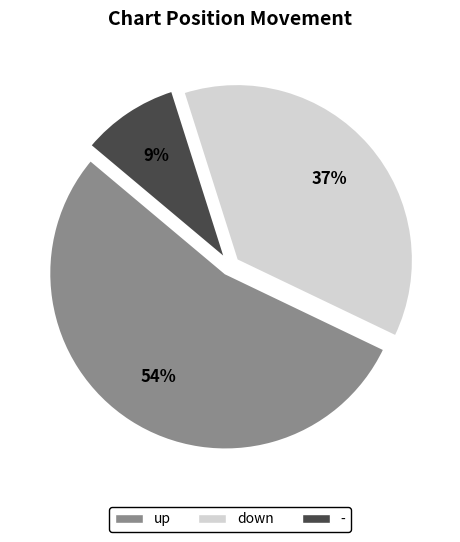

Rank the categories by value from highest to lowest.

up, down, -